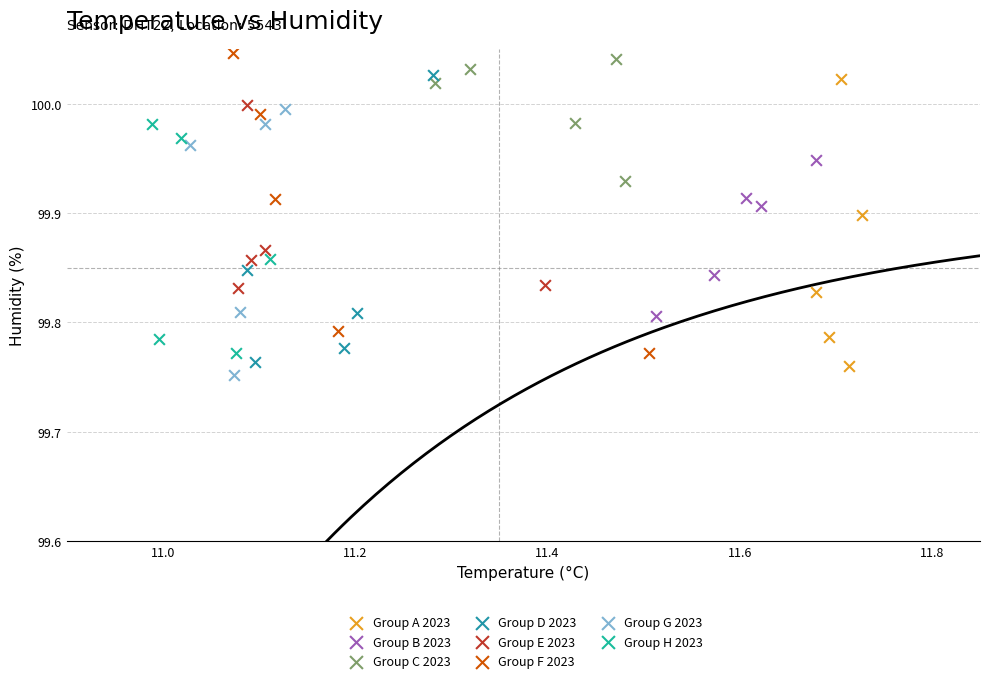

What are all the series names shown in the legend?

Group A 2023, Group B 2023, Group C 2023, Group D 2023, Group E 2023, Group F 2023, Group G 2023, Group H 2023